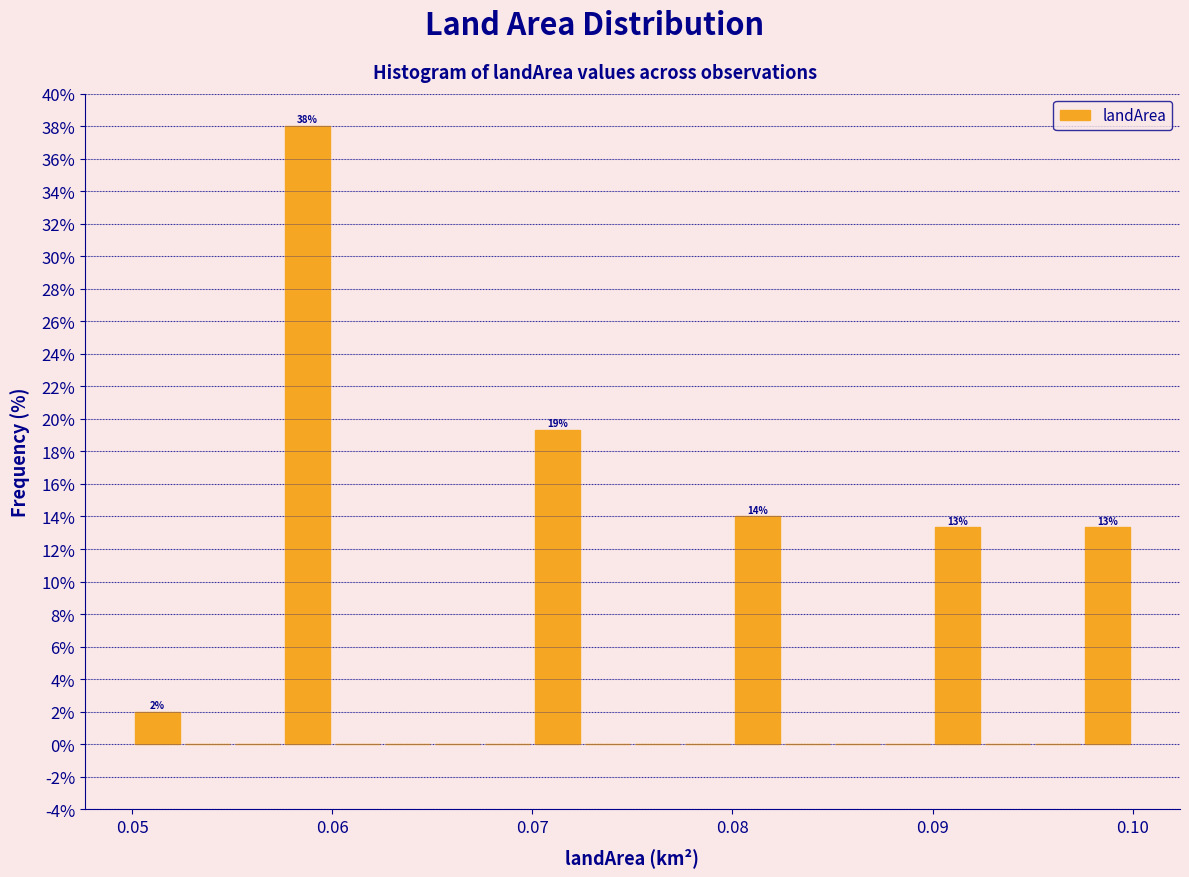

Around what value on the x-axis is the tallest bar? Give the approximate position of its centre, as read against the axis.

0.059